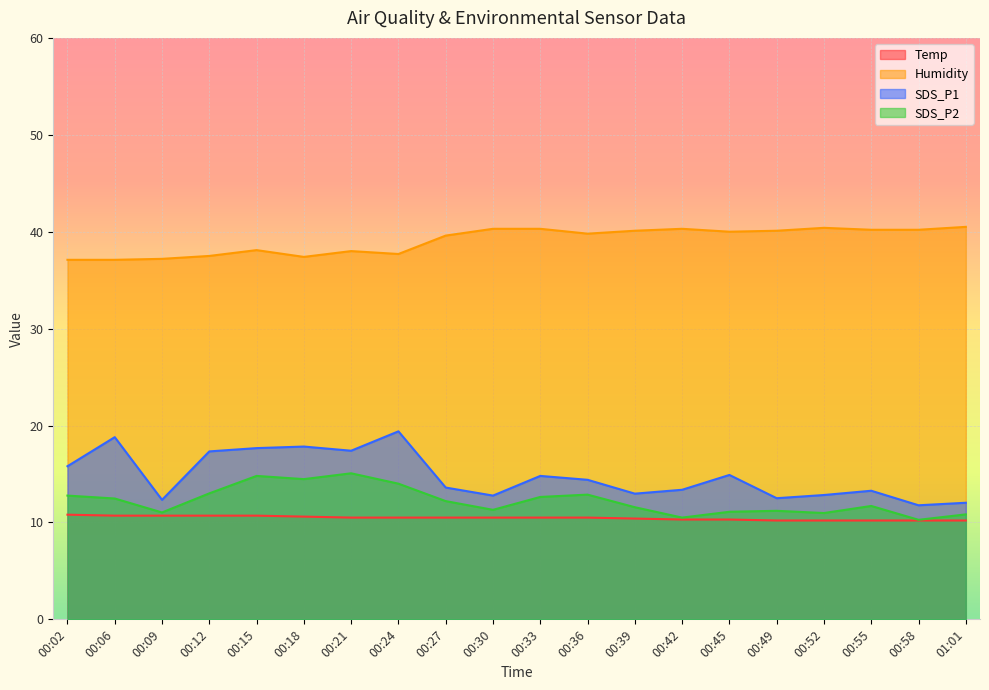

Rank the series at 00:27 from lowest to highest value.

Temp, SDS_P2, SDS_P1, Humidity